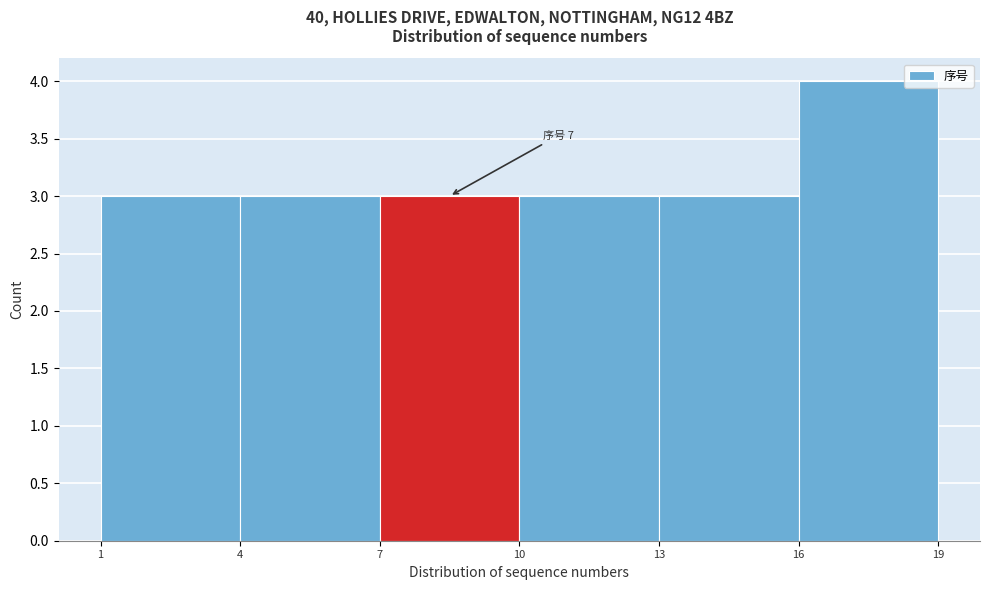

Which range on the x-axis has the tallest bar?

16 to 19